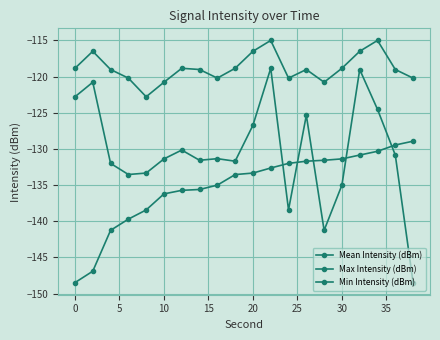

How many lines are shown in the chart?

3